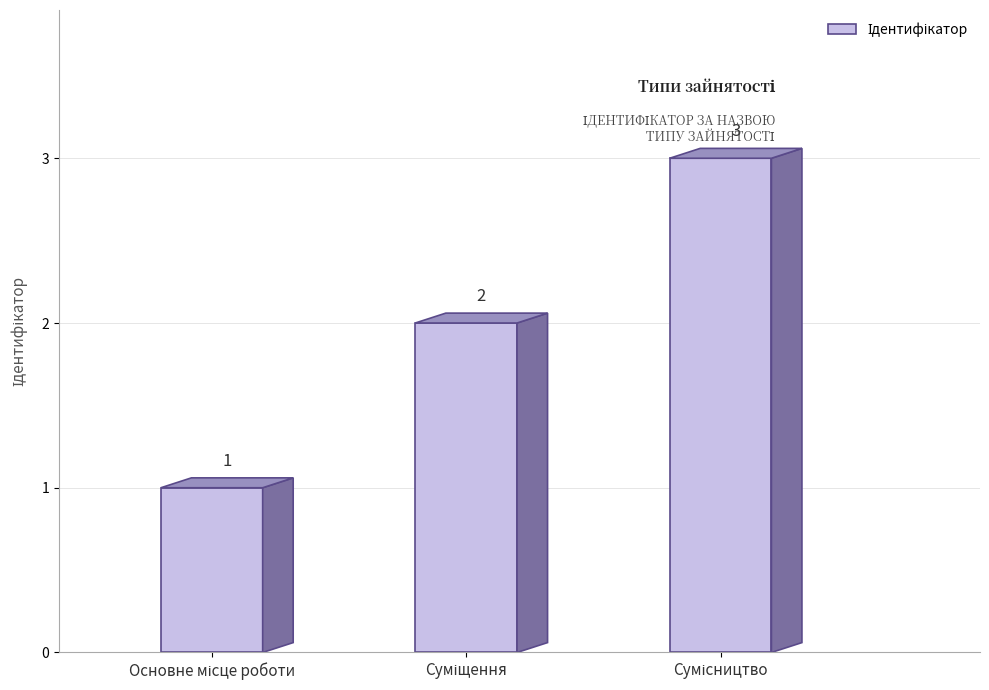

How many values exceed 2?

1